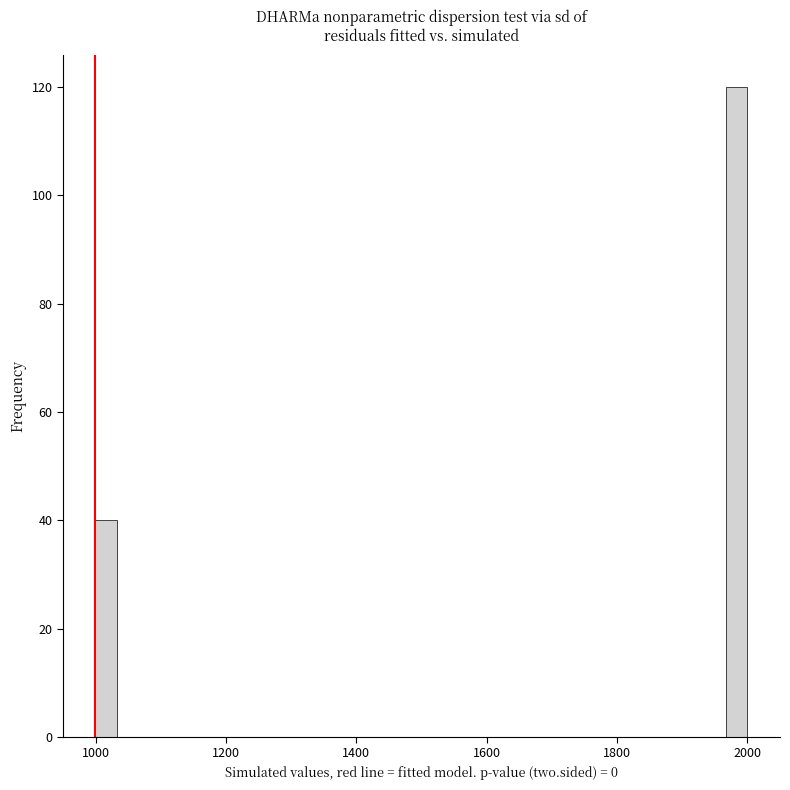

Read against the x-axis, roughly where is the centre of the tallest bar?

1980